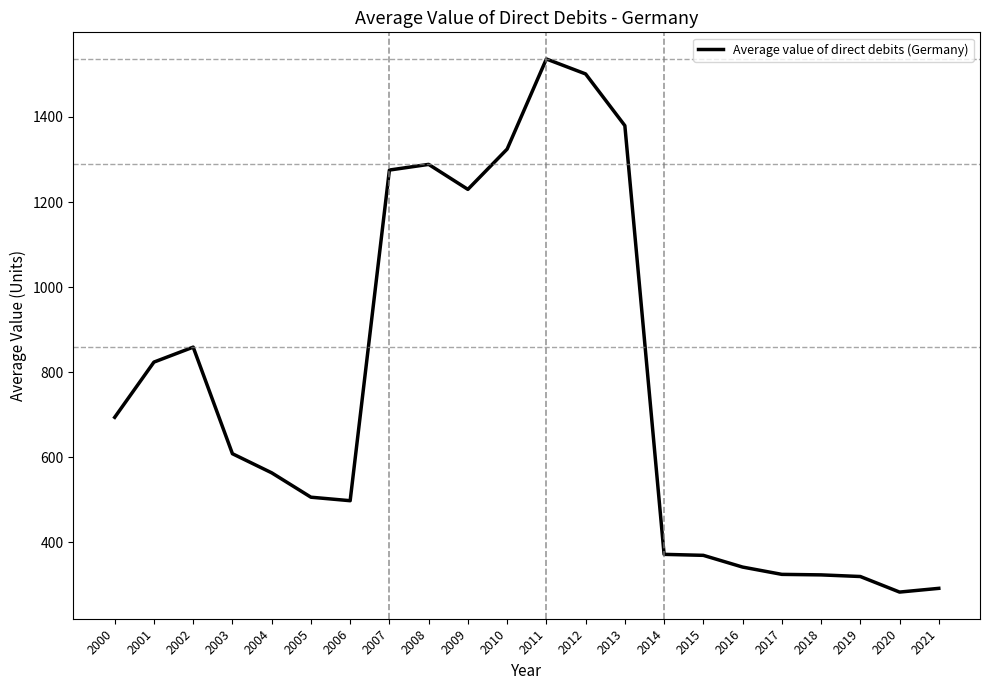

What is the difference between the maximum and minimum values?

1253.4